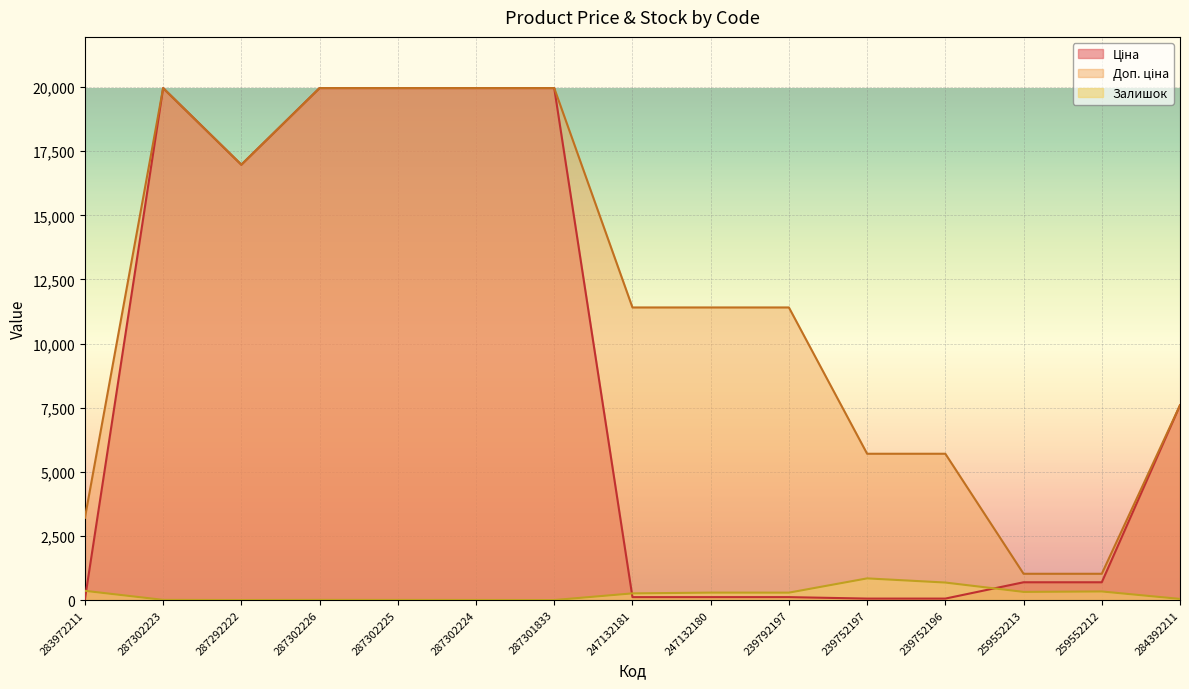

At 239792197, list the series in order from largest to smallest.

Доп. ціна, Залишок, Ціна